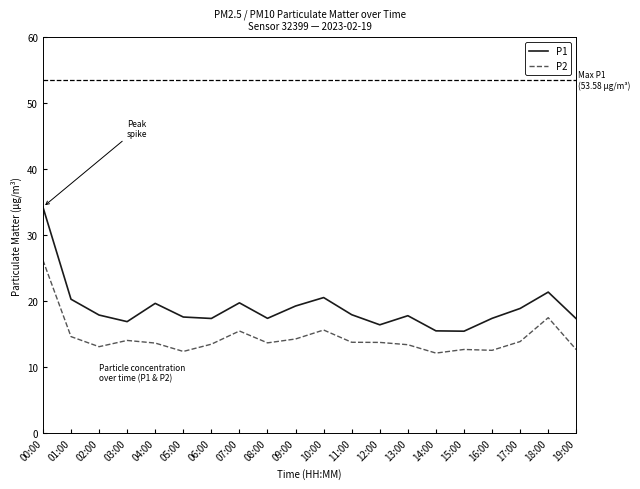

Which series has the largest total across all categories?

P1